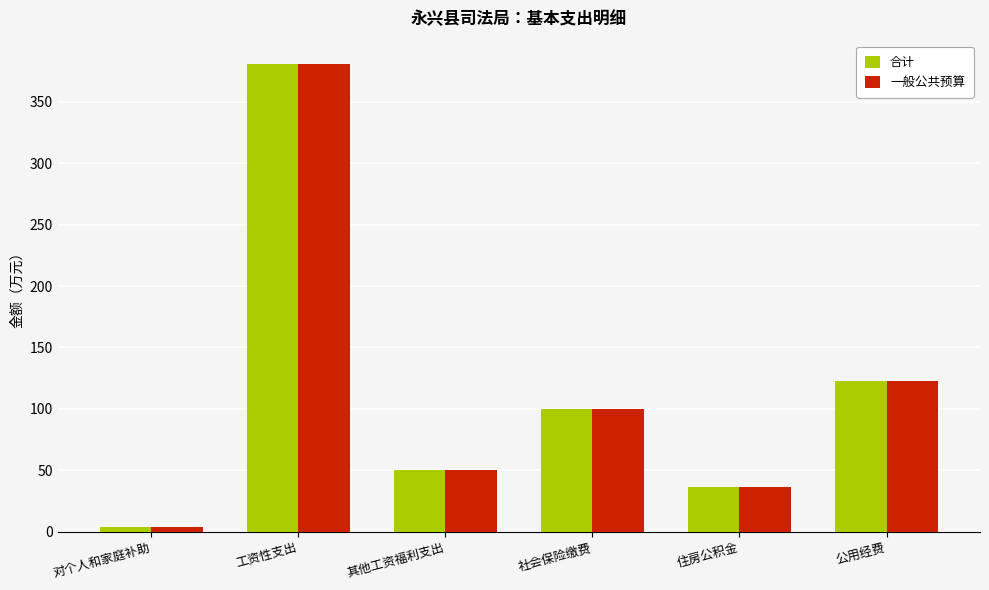

What is the label of the 3rd bar from the left?

其他工资福利支出